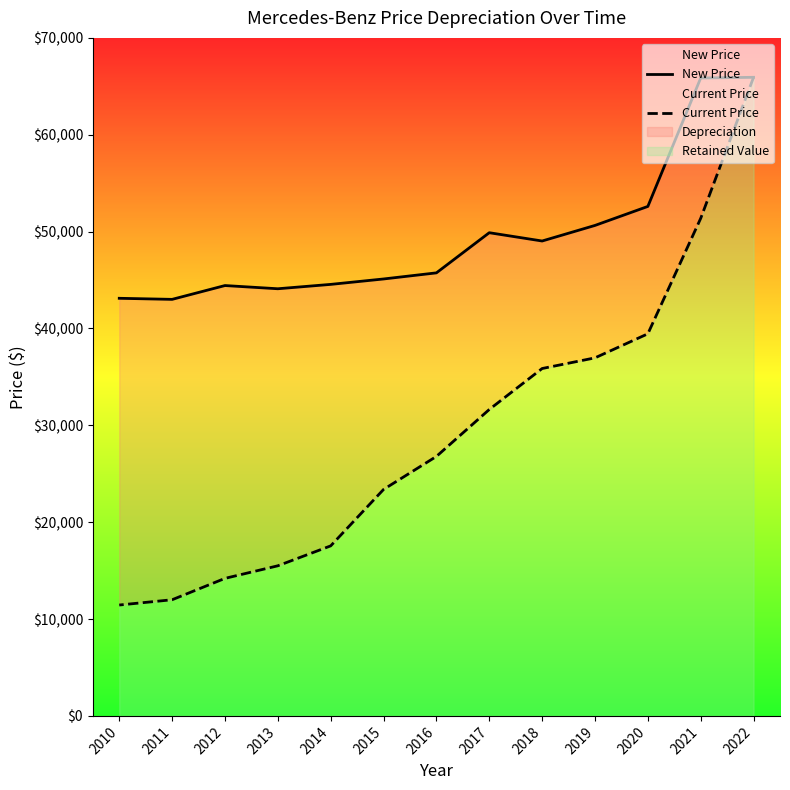

List the series in order of their peak value, highest first.

New Price, Current Price